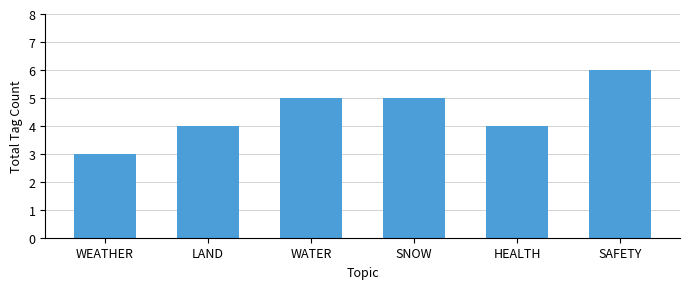

Reading left to right, transcribe all the data shown in this chart.

WEATHER=3	LAND=4	WATER=5	SNOW=5	HEALTH=4	SAFETY=6